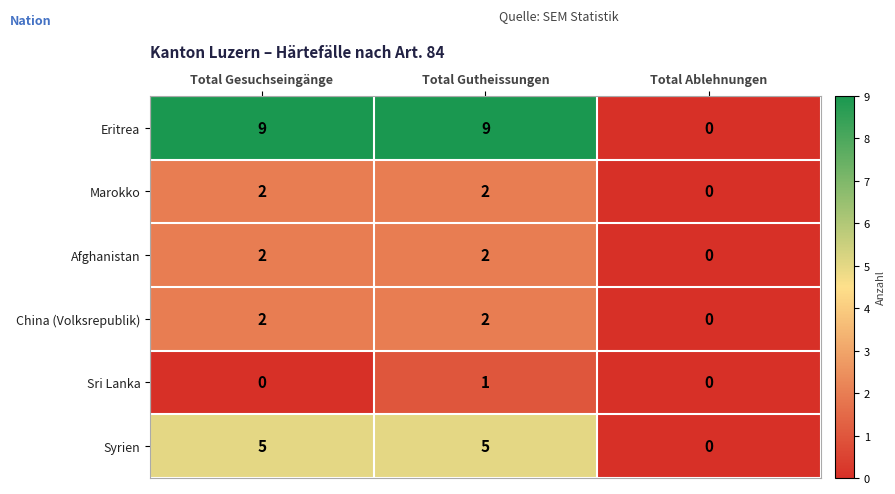

Is it true that Syrien equals 7 at Total Gesuchseingänge?

False